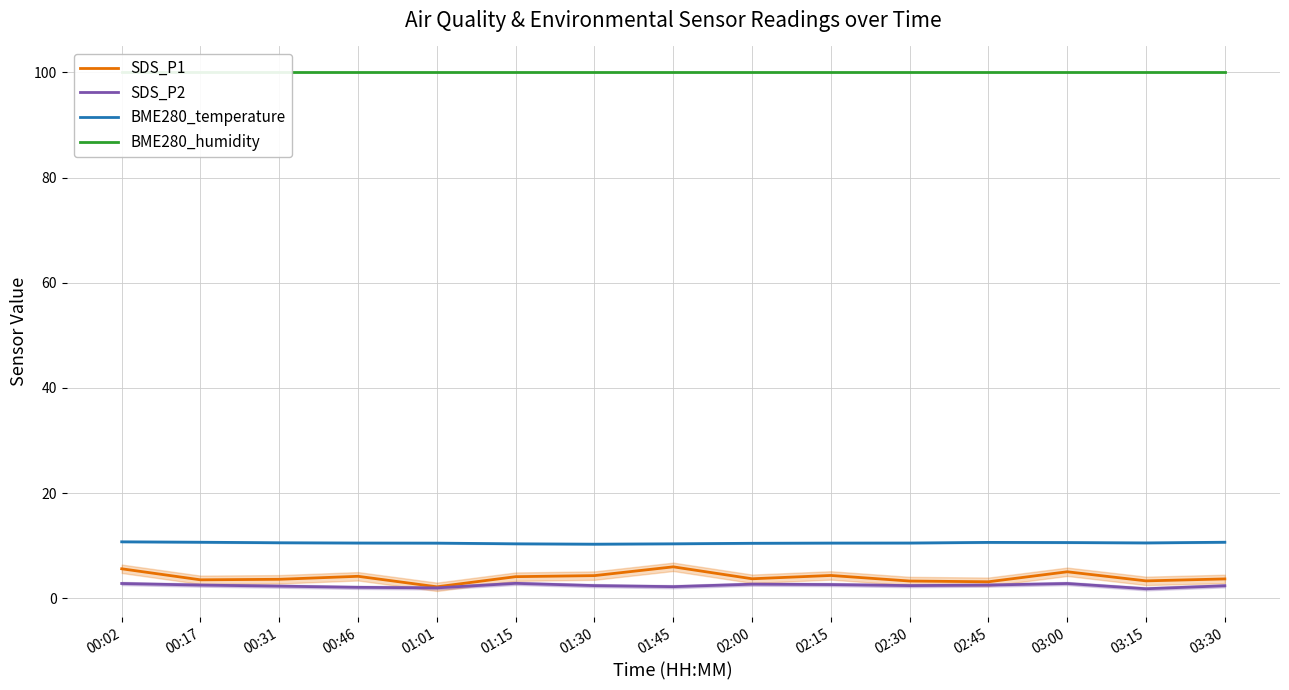

Reading left to right, what are all the values shown in this chart?

SDS_P1: 00:02=5.6	00:17=3.5	00:31=3.6	00:46=4.2	01:01=2.2	01:15=4.1	01:30=4.3	01:45=6.0	02:00=3.7	02:15=4.3	02:30=3.3	02:45=3.1	03:00=5.0	03:15=3.3	03:30=3.7
SDS_P2: 00:02=2.8	00:17=2.5	00:31=2.3	00:46=2.1	01:01=2.0	01:15=2.8	01:30=2.4	01:45=2.2	02:00=2.7	02:15=2.6	02:30=2.4	02:45=2.5	03:00=2.8	03:15=1.8	03:30=2.4
BME280_temperature: 00:02=10.7	00:17=10.7	00:31=10.6	00:46=10.5	01:01=10.5	01:15=10.3	01:30=10.3	01:45=10.3	02:00=10.4	02:15=10.5	02:30=10.5	02:45=10.6	03:00=10.6	03:15=10.5	03:30=10.7
BME280_humidity: 00:02=100.0	00:17=100.0	00:31=100.0	00:46=100.0	01:01=100.0	01:15=100.0	01:30=100.0	01:45=100.0	02:00=100.0	02:15=100.0	02:30=100.0	02:45=100.0	03:00=100.0	03:15=100.0	03:30=100.0